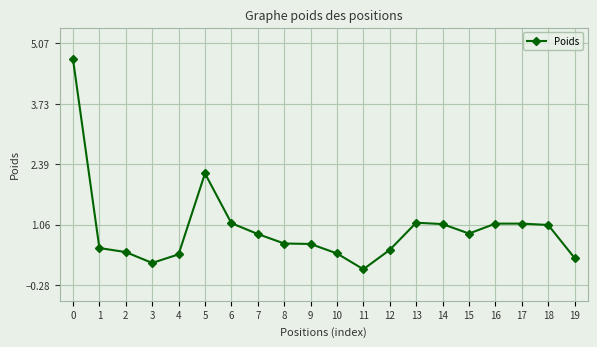

What is the minimum value shown in the chart?

0.1